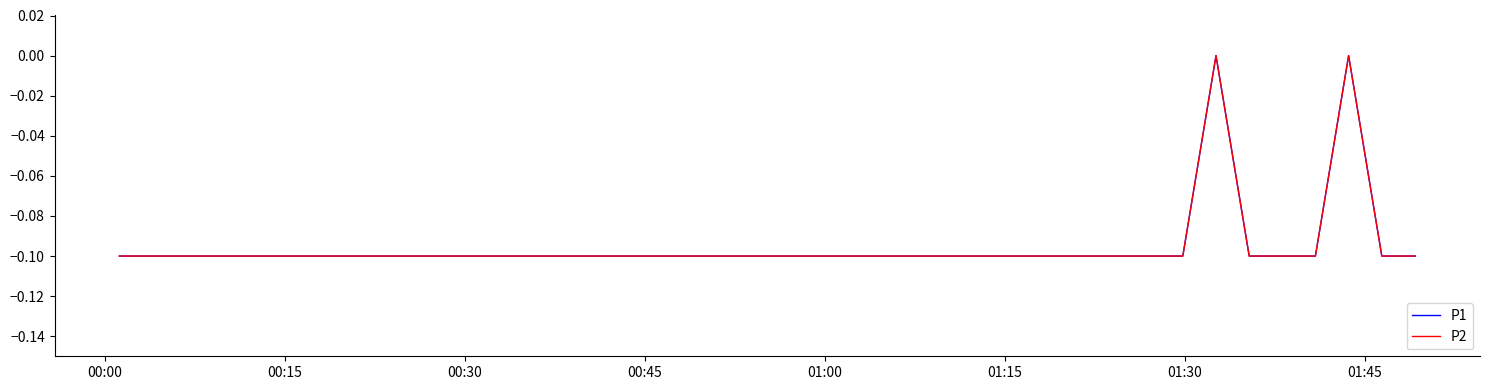

True or false: P2 and P1 intersect in this chart.

False